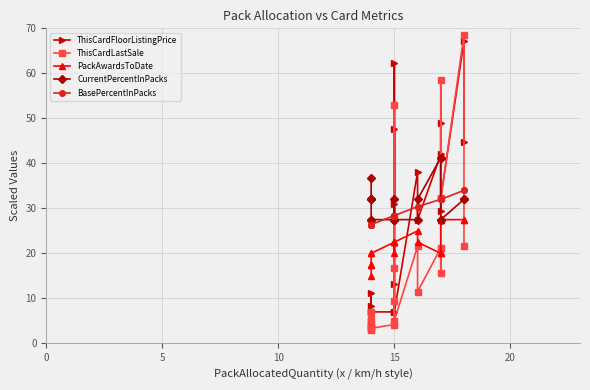

At how many categories does at least one series exceed 16?

20